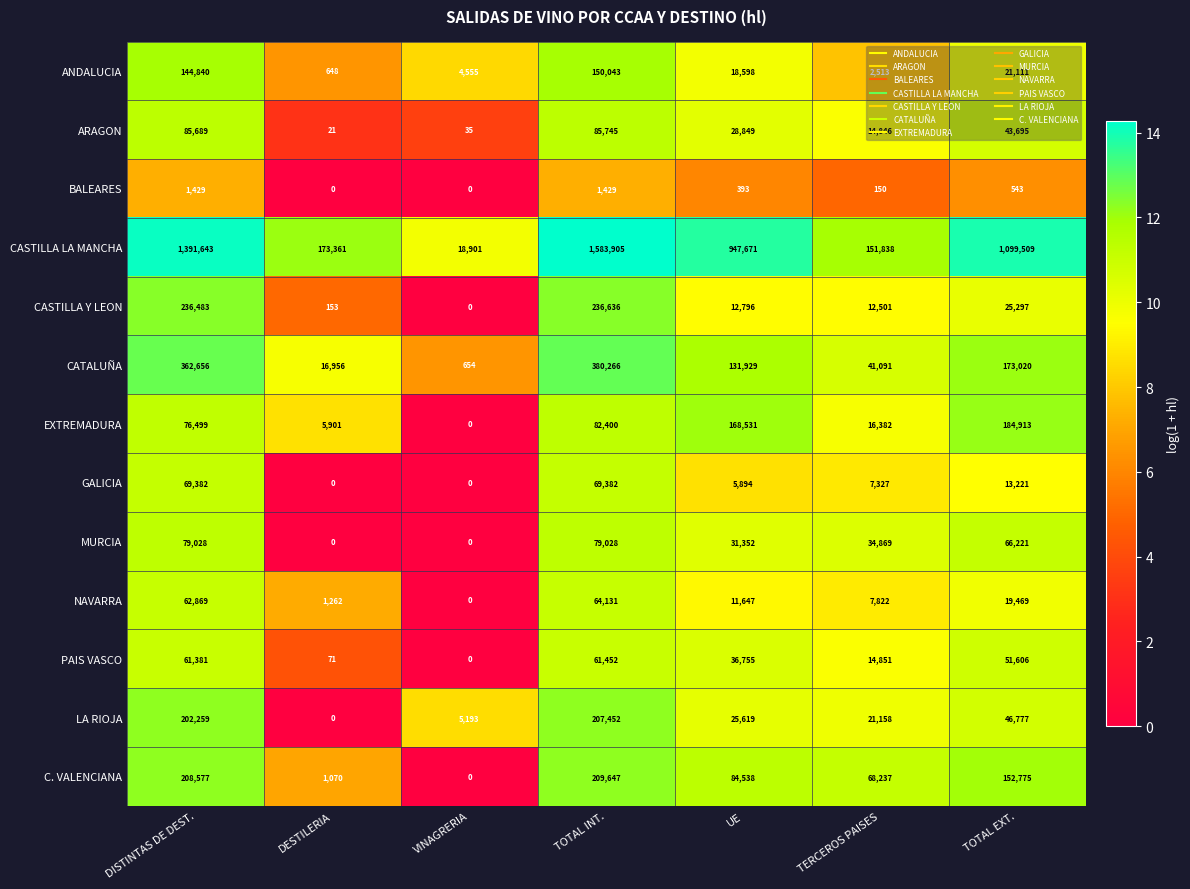

Rank the series at UE from lowest to highest value.

BALEARES, GALICIA, NAVARRA, CASTILLA Y LEON, ANDALUCIA, LA RIOJA, ARAGON, MURCIA, PAIS VASCO, C. VALENCIANA, CATALUÑA, EXTREMADURA, CASTILLA LA MANCHA